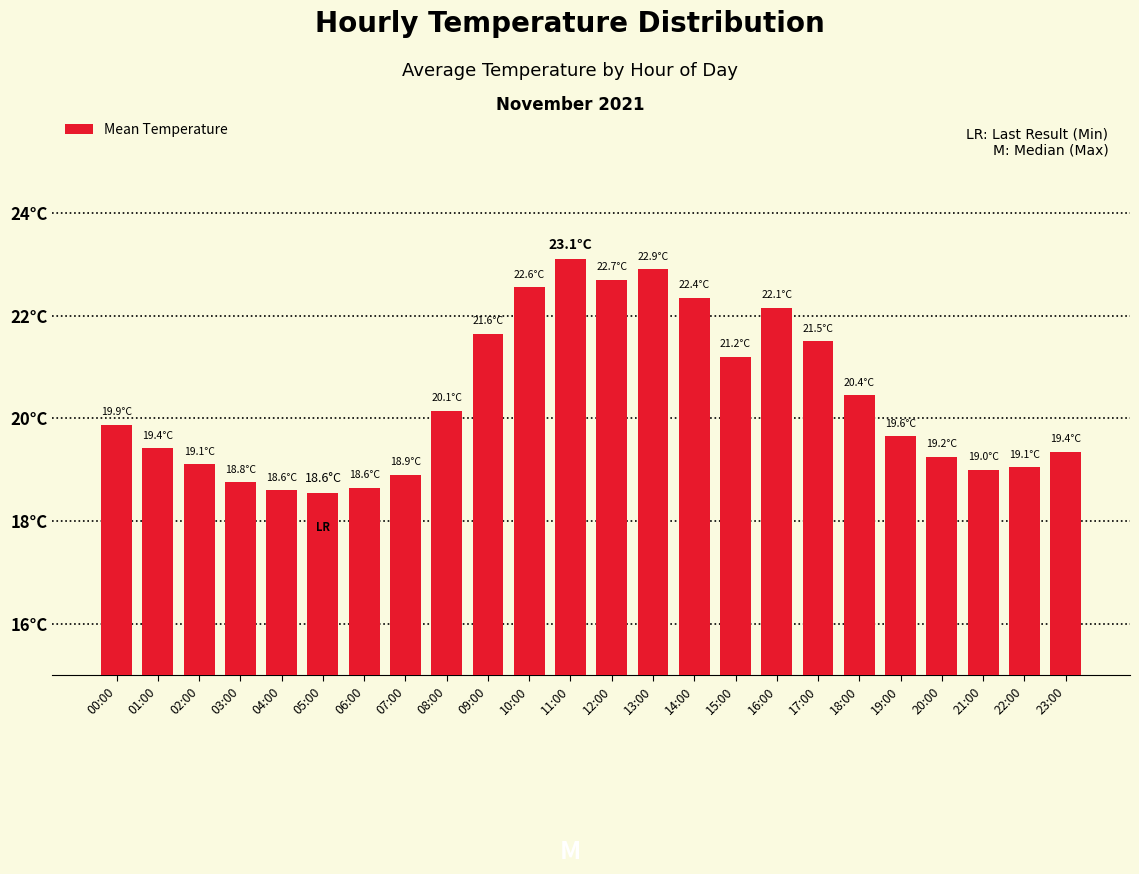

Reading right to left, list all the values displayed in this chart.

23:00=19.4	22:00=19.1	21:00=19.0	20:00=19.2	19:00=19.6	18:00=20.4	17:00=21.5	16:00=22.1	15:00=21.2	14:00=22.4	13:00=22.9	12:00=22.7	11:00=23.1	10:00=22.6	09:00=21.6	08:00=20.1	07:00=18.9	06:00=18.6	05:00=18.6	04:00=18.6	03:00=18.8	02:00=19.1	01:00=19.4	00:00=19.9